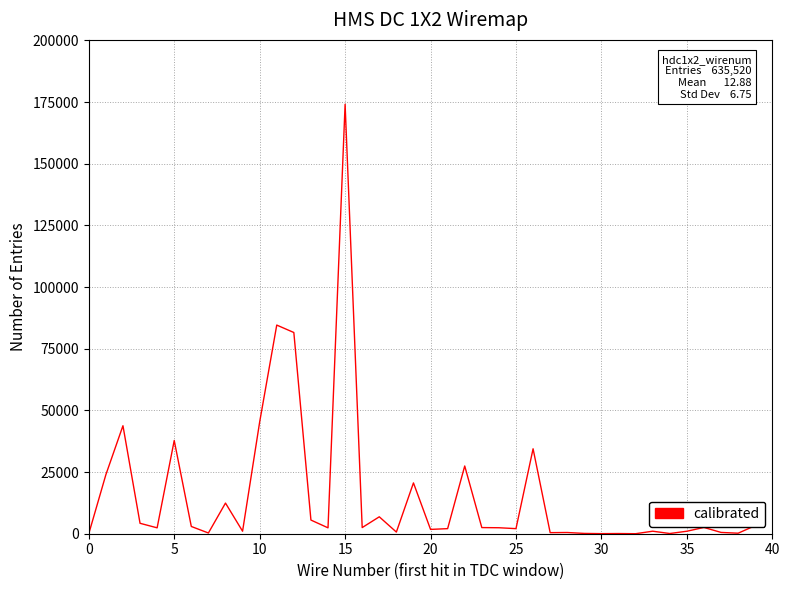

What is the greatest value displayed?

174119